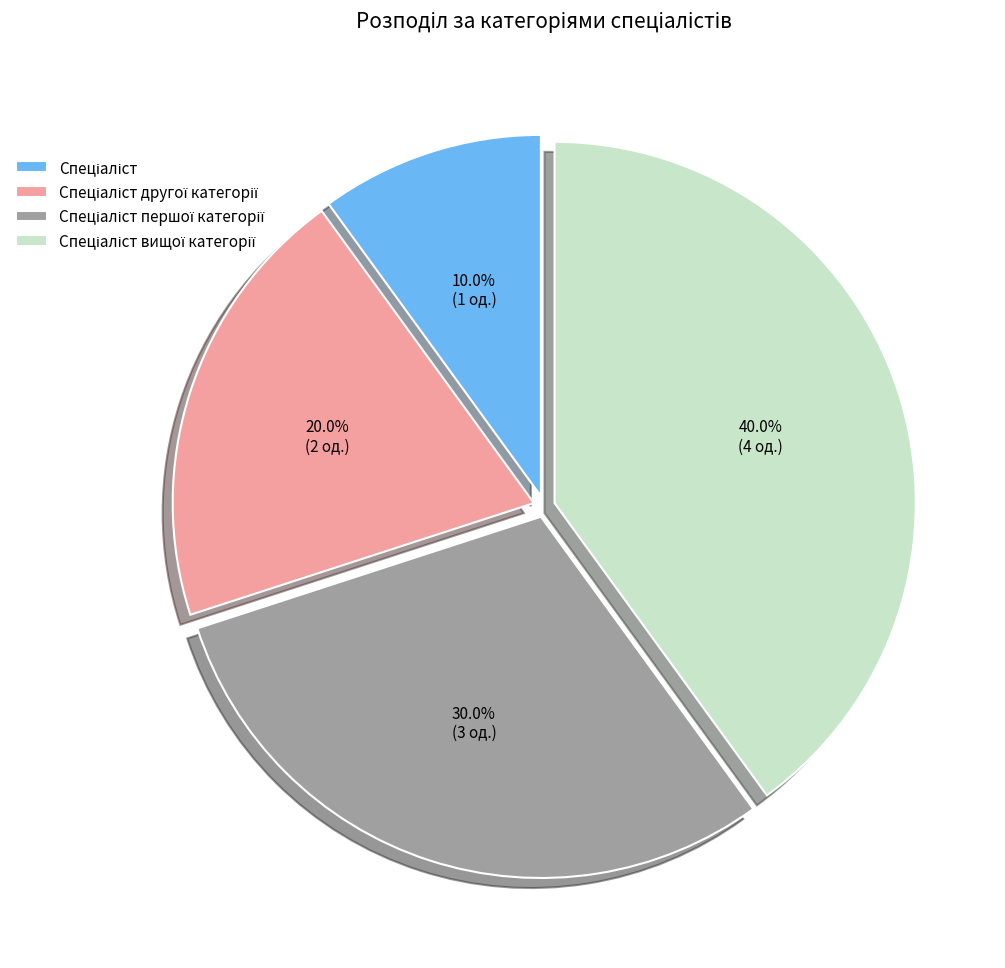

Is there any slice that represents more than half of the pie?

No